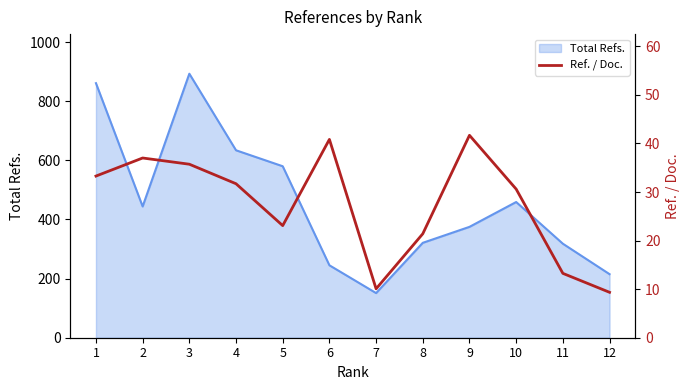

What is the minimum value shown in the chart?

9.3